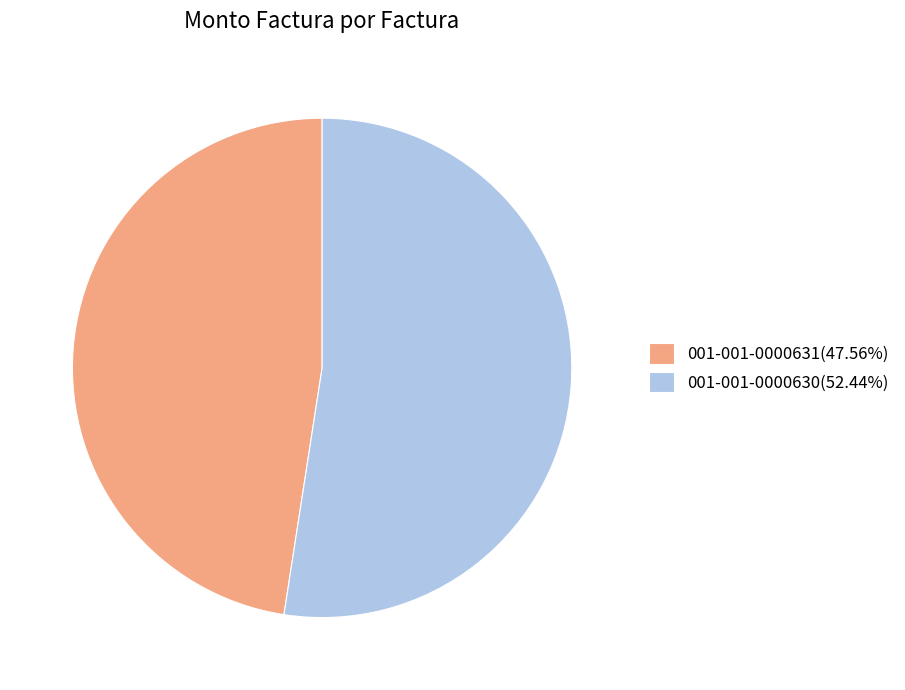

Is the sum of 001-001-0000631 and 001-001-0000630 greater than half?

Yes